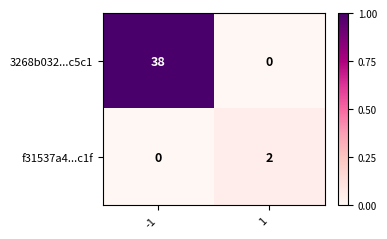

What is the approximate value of 3268b032...c5c1 at -1, to the nearest 5?

40